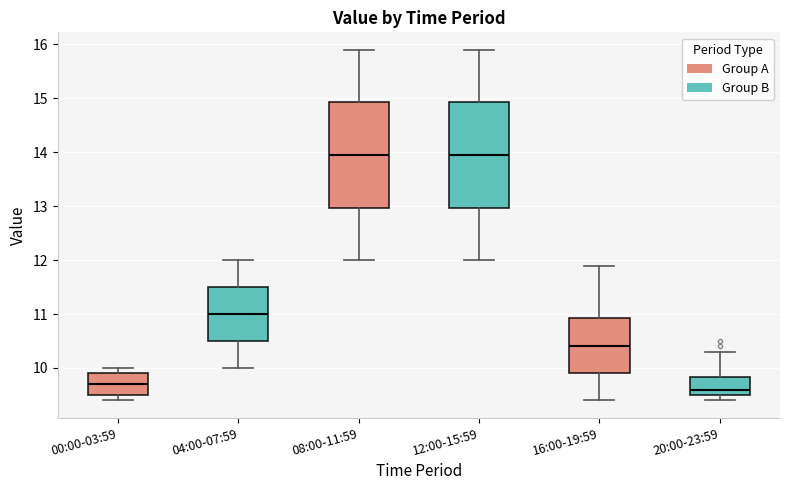

Reading left to right, transcribe this box plot: for each box, give where its median line is, the range the box spans, and where its two whiskers end, as read against the y-axis. The values are not printed on the chart, so give them approximately, as read against the axis.

00:00-03:59: median 9.7, box 9.5 to 9.9, whiskers 9.4 to 10.0
04:00-07:59: median 11.0, box 10.5 to 11.5, whiskers 10.0 to 12.0
08:00-11:59: median 14.0, box 13.0 to 14.9, whiskers 12.0 to 15.9
12:00-15:59: median 14.0, box 13.0 to 14.9, whiskers 12.0 to 15.9
16:00-19:59: median 10.4, box 9.9 to 10.9, whiskers 9.4 to 11.9
20:00-23:59: median 9.6, box 9.5 to 9.8, whiskers 9.4 to 10.3